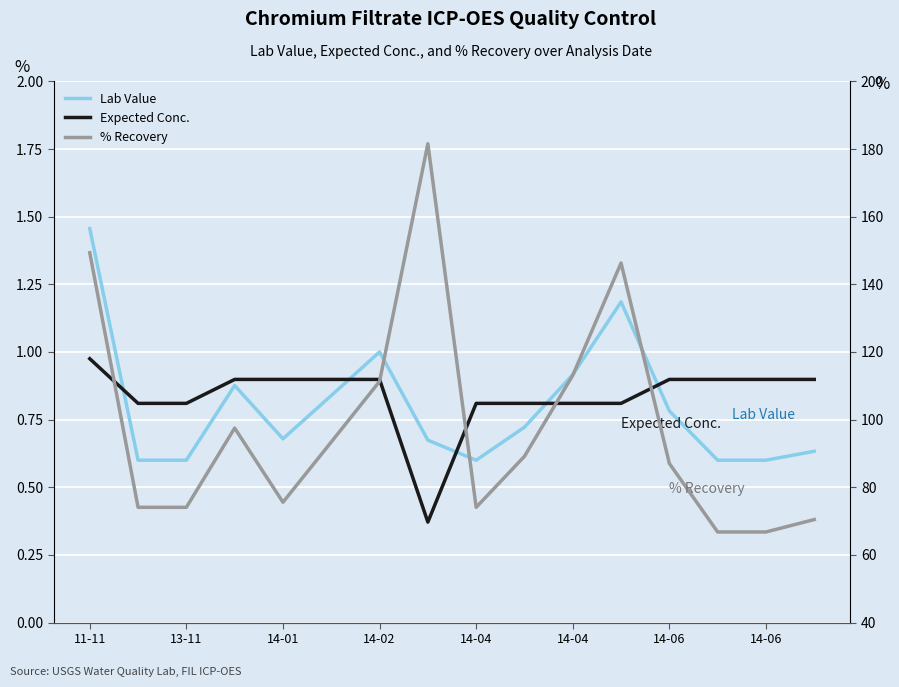

What is the label of the 1st point from the right?

15